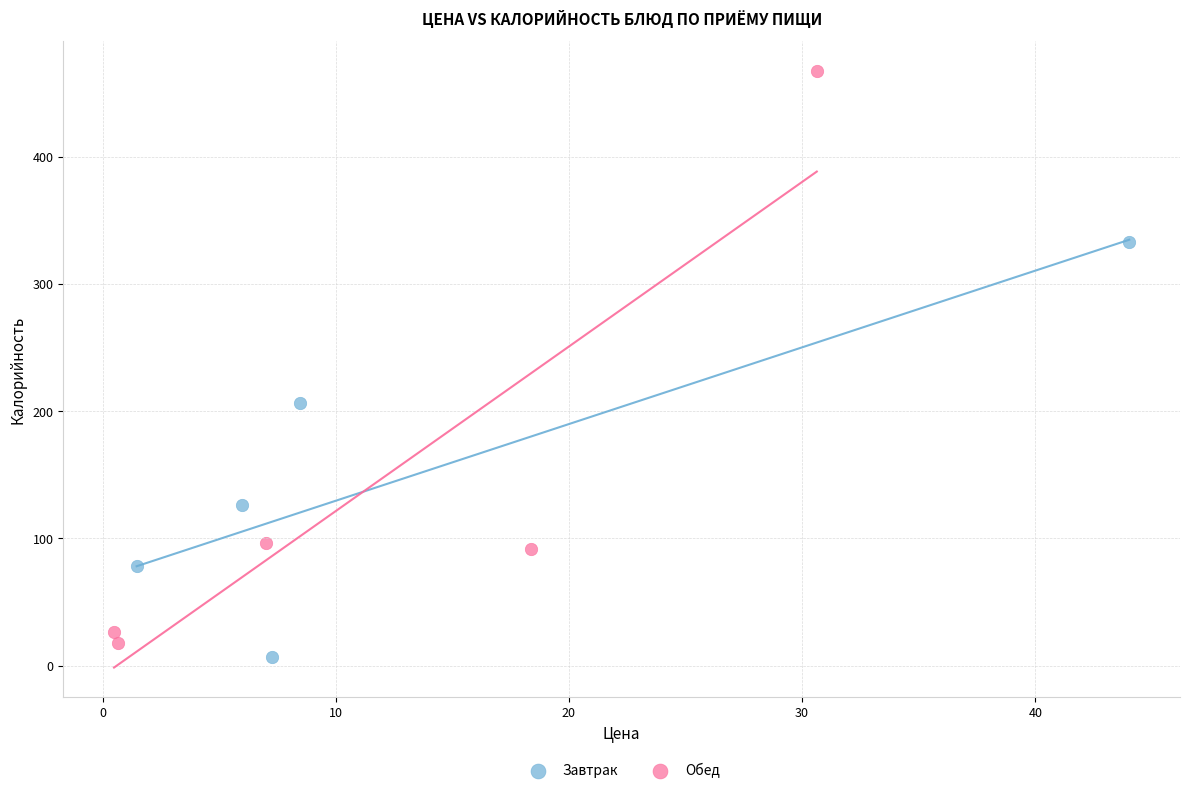

Which series has the largest Y range (max minus min)?

Обед